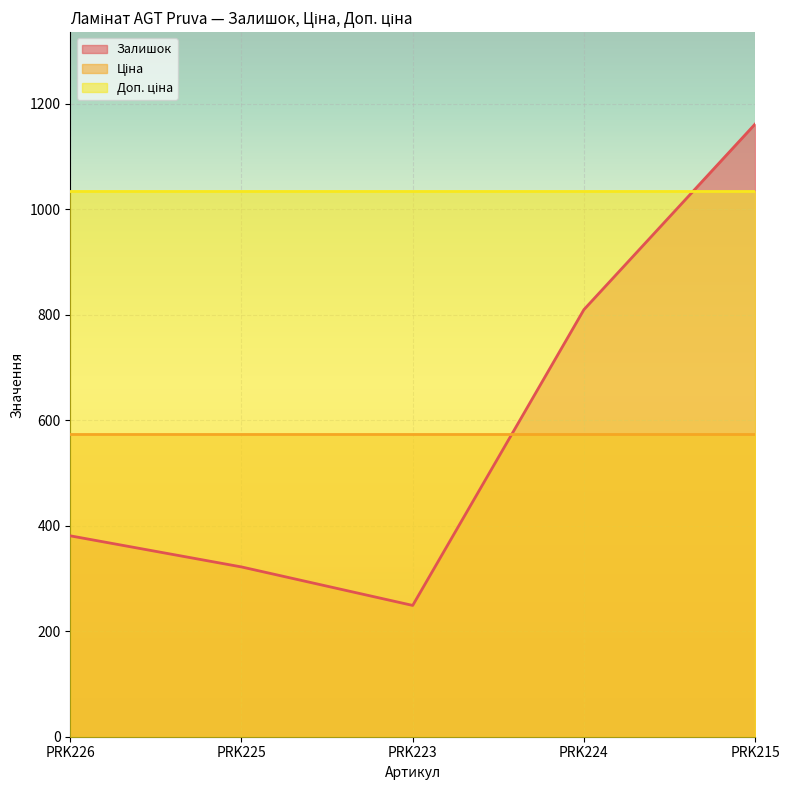

What is the difference between the highest and lowest values at PRK223?

786.1